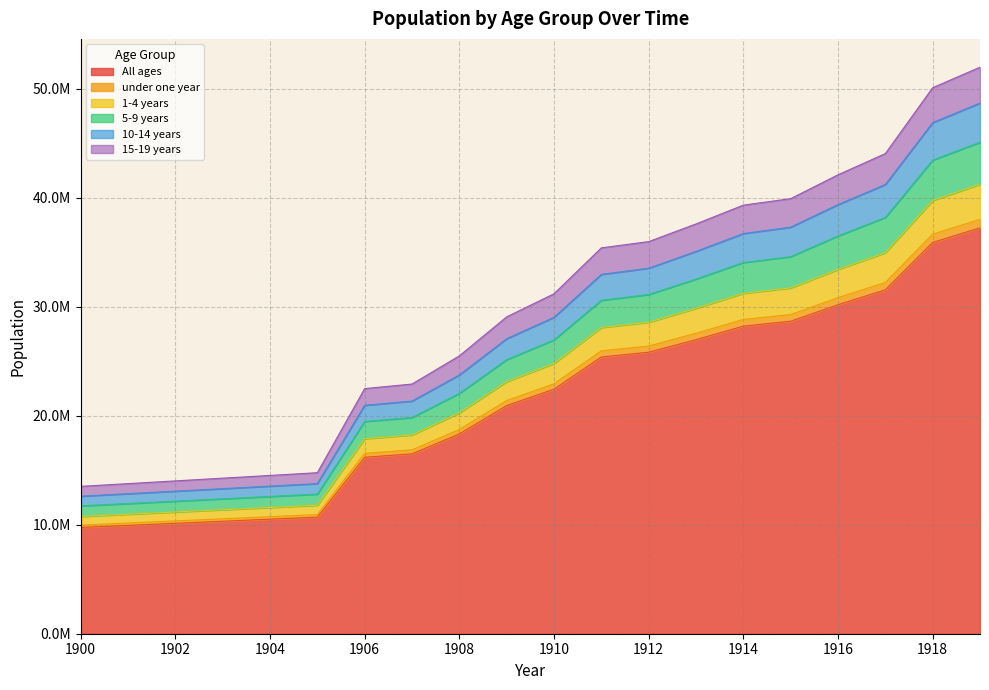

True or false: under one year and 15-19 years cross at least once.

False